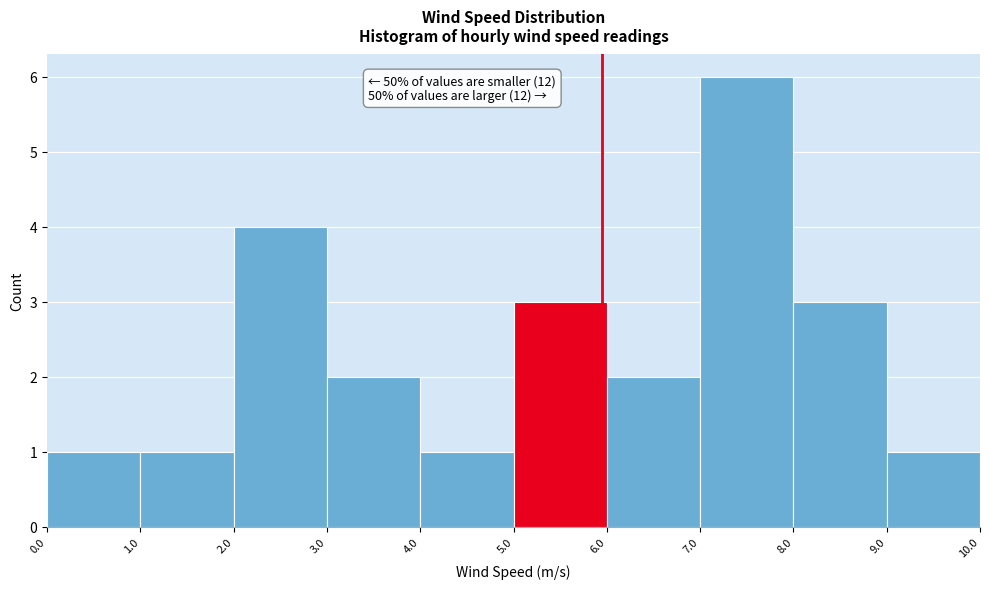

Over which range of the x-axis is the bar tallest?

7.0 to 8.0